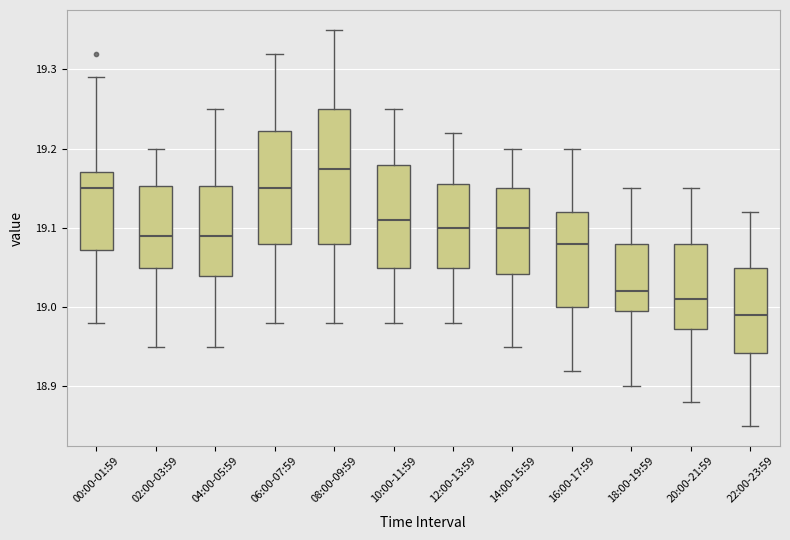

Where is the lower edge of the box for 22:00-23:59 on the y-axis? The values are not printed on the chart, so give them approximately, as read against the axis.

18.94